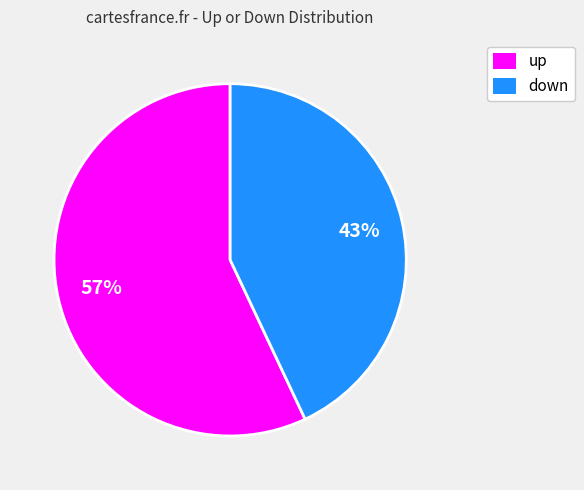

To the nearest percent, what portion does up represent?

57%